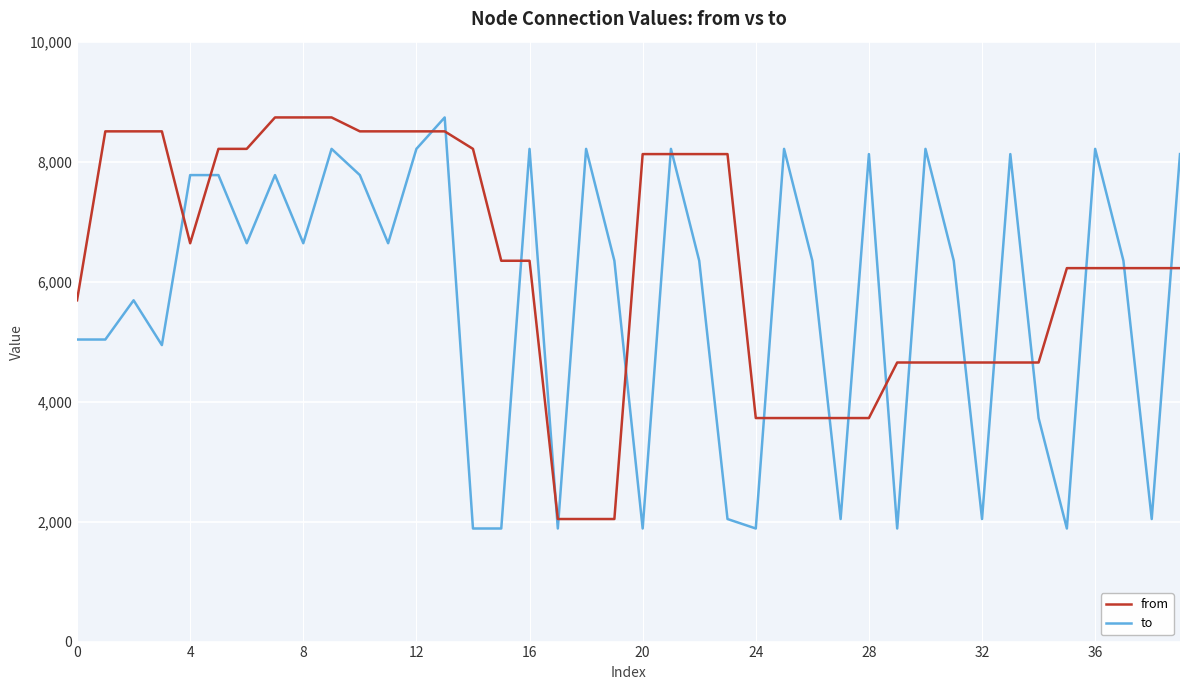

What are all the series names shown in the legend?

from, to